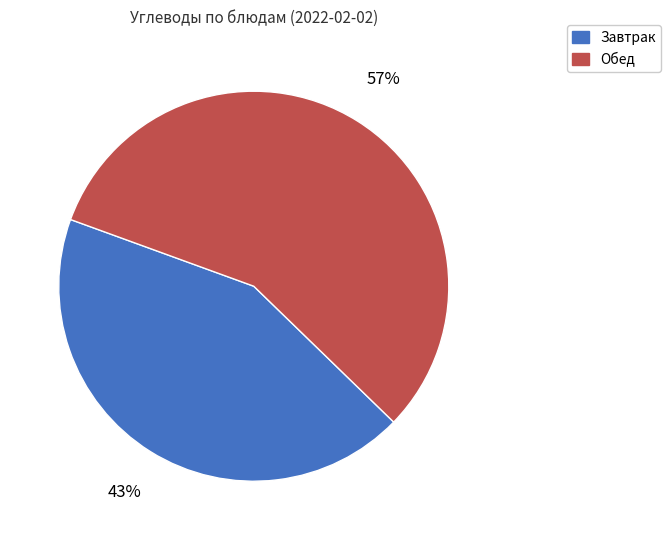

How many slices are in this pie chart?

2